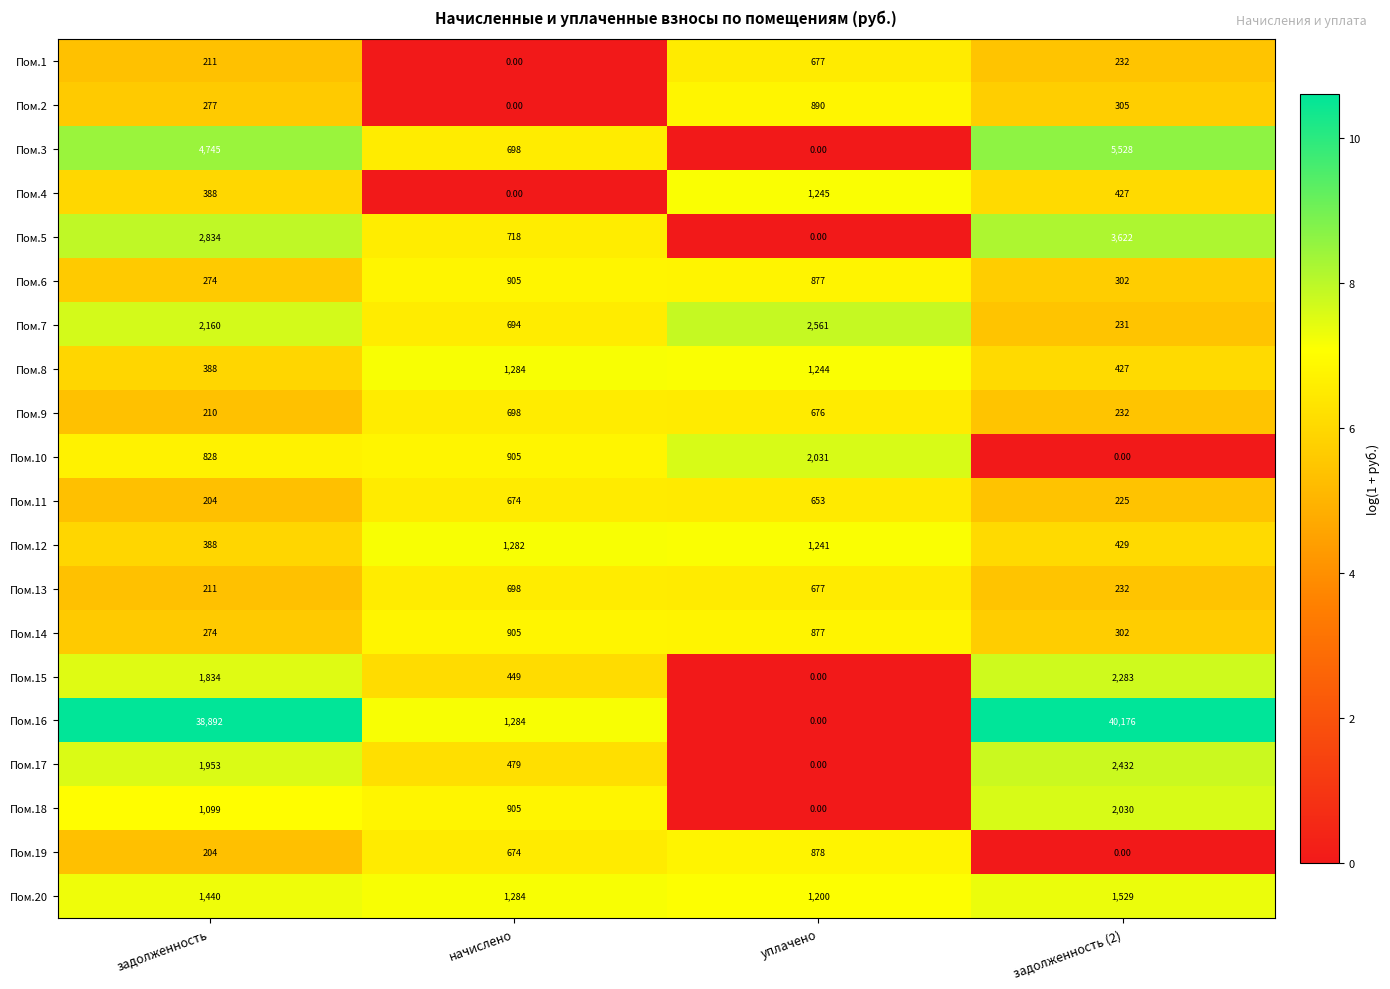

Which series has the largest range (max minus min)?

Пом.16